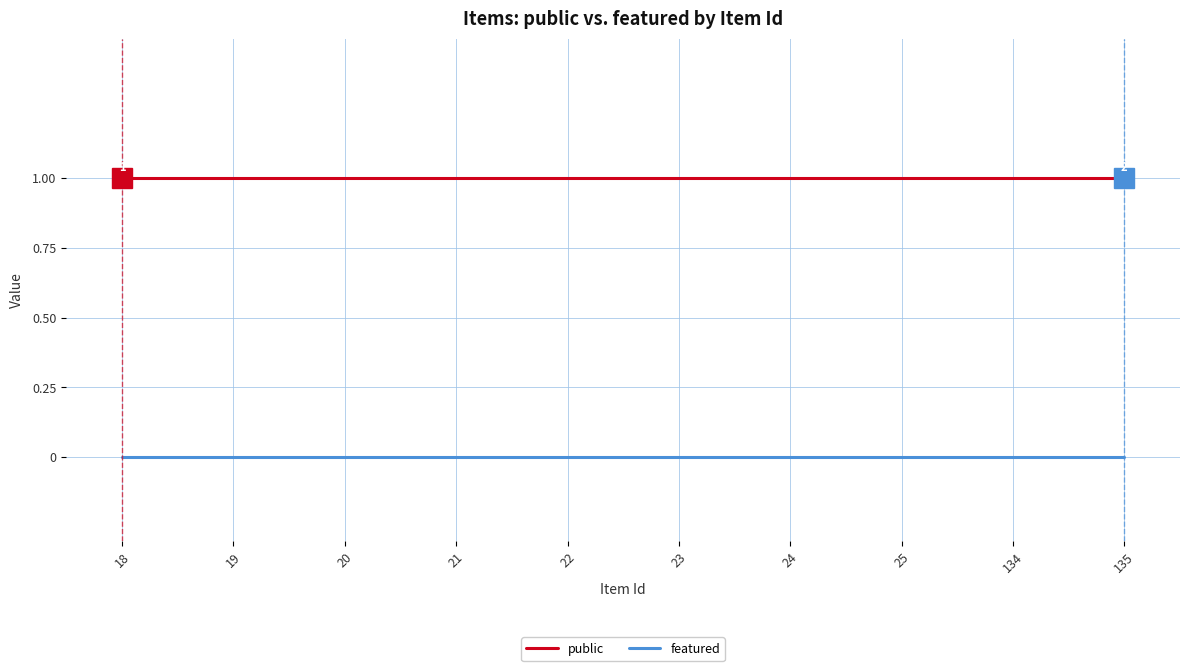

The featured series shows 0 at 25. True or false?

True